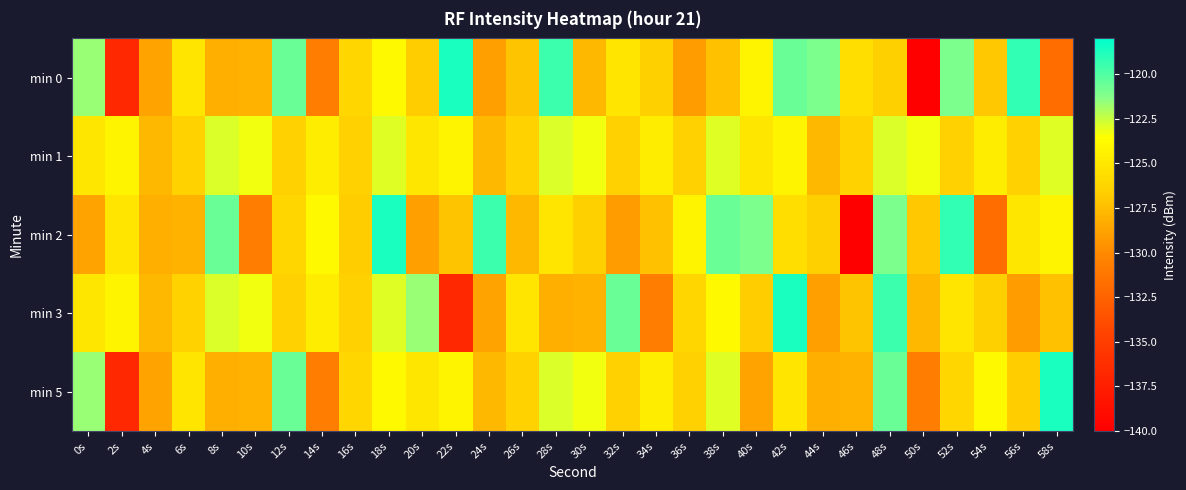

At which category does the chart reach its minimum across all series?

50s